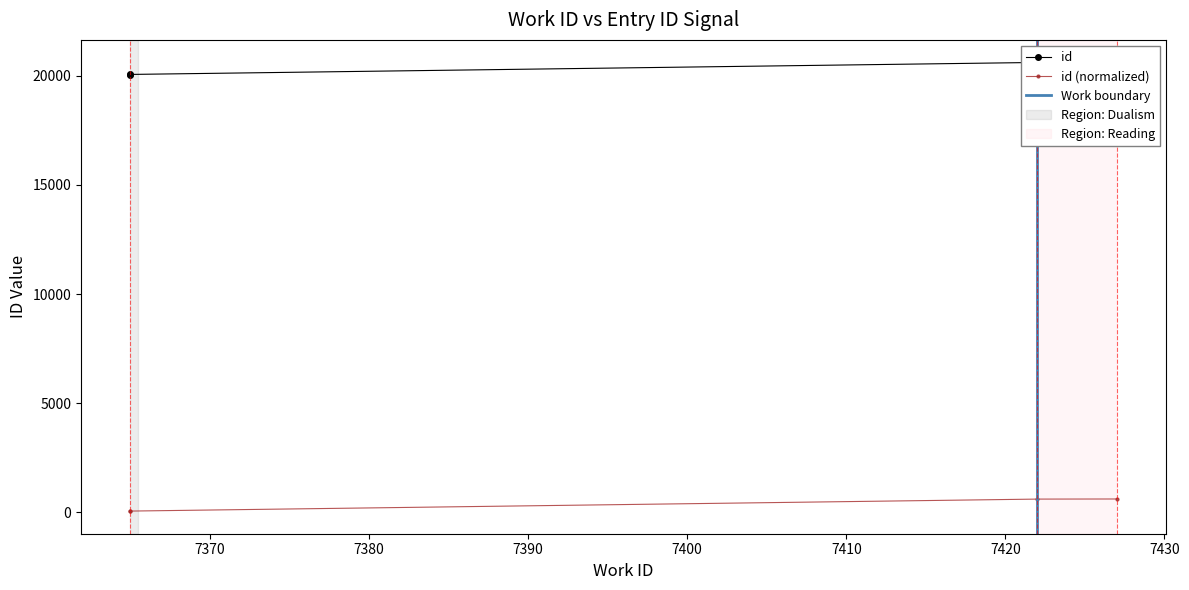

Rank the categories by value from lowest to highest.

7365, 7365, 7422, 7427